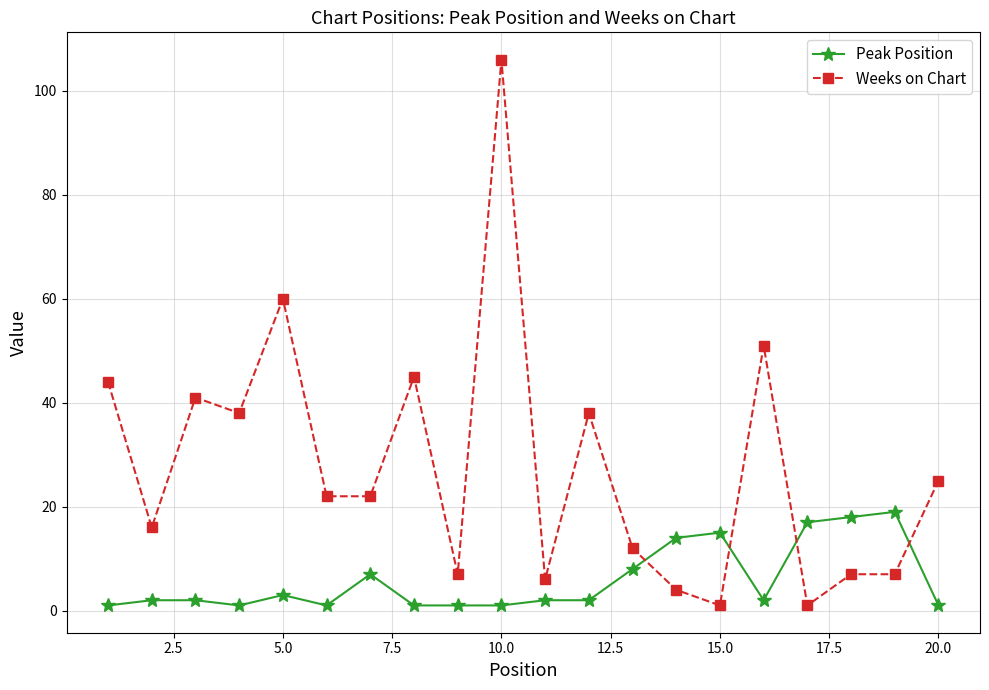

Rank the series by their average value, from lowest to highest.

Peak Position, Weeks on Chart